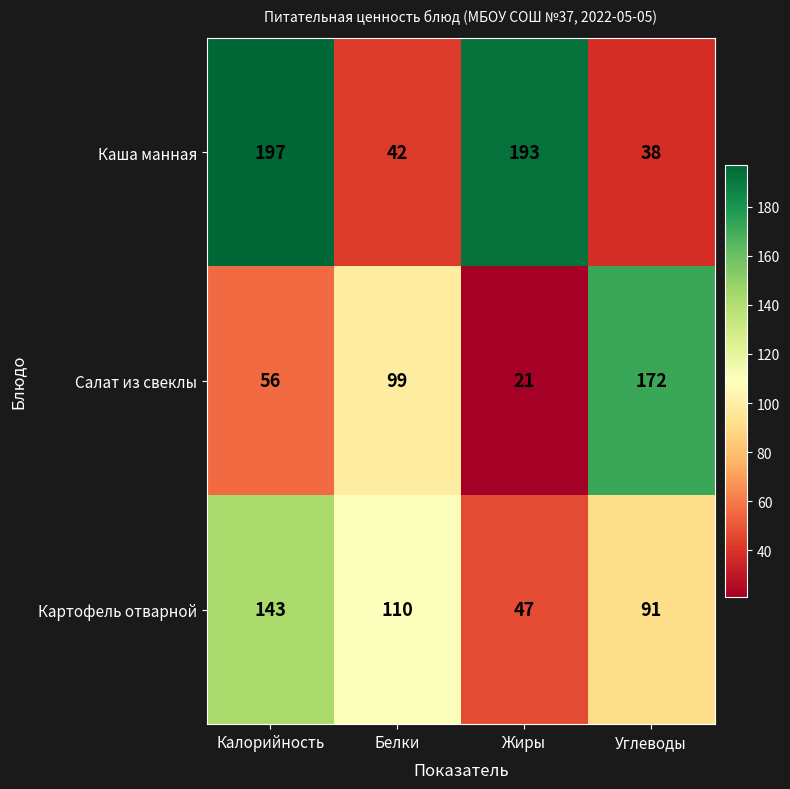

At which label is Картофель отварной closest to 95?

Углеводы